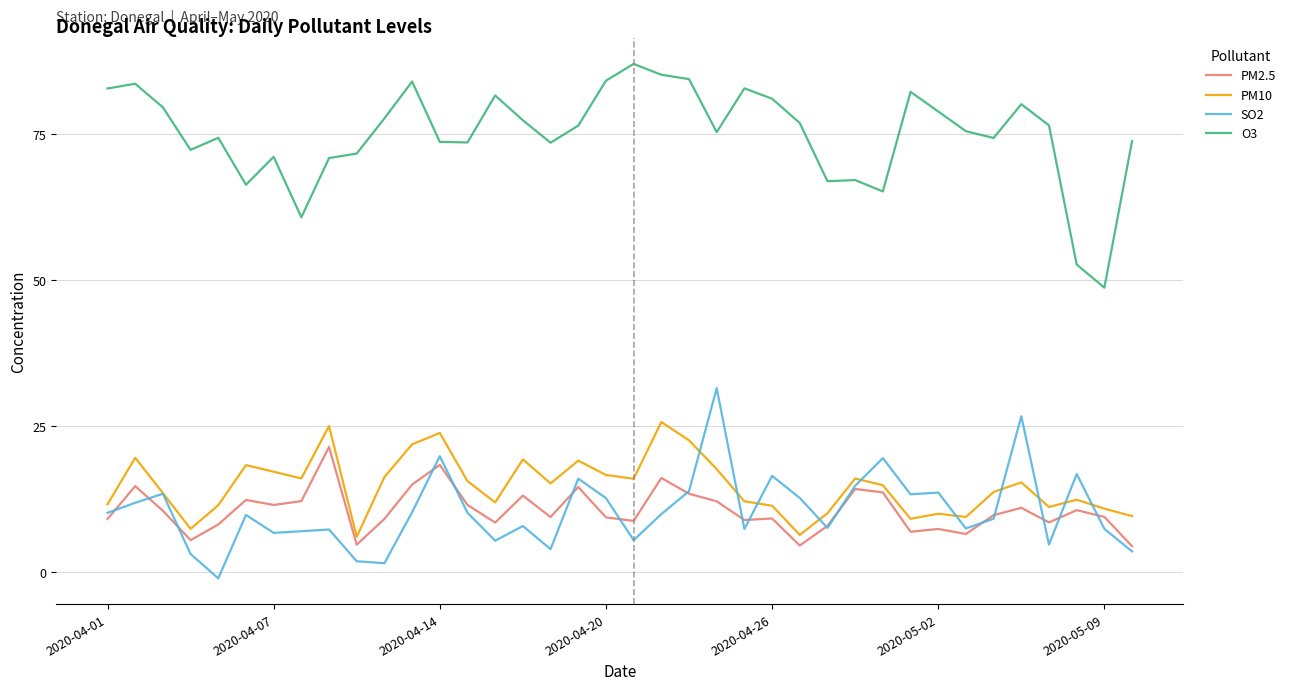

What is the maximum value for O3?

87.0